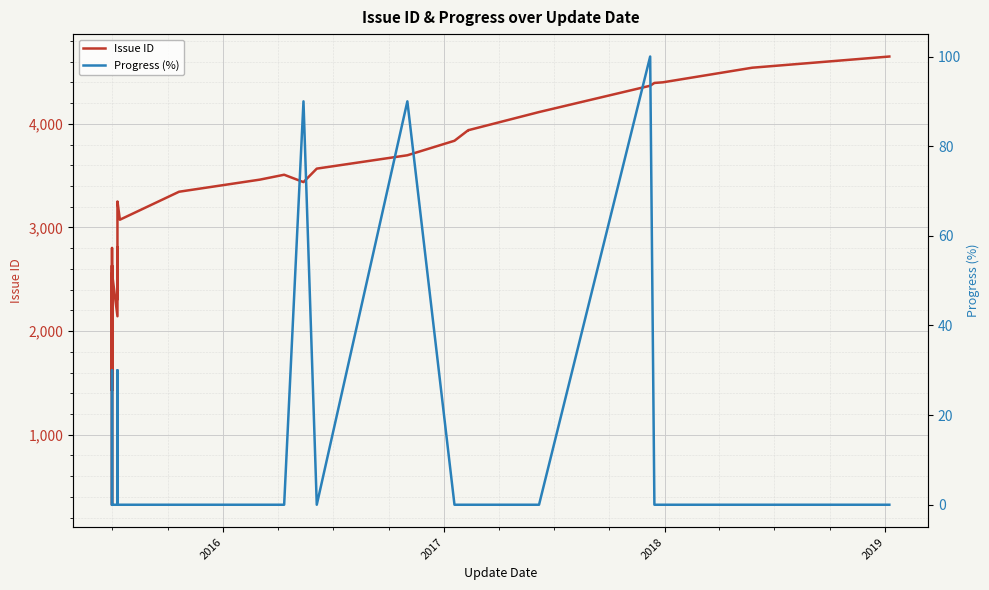

How many lines are shown in the chart?

2